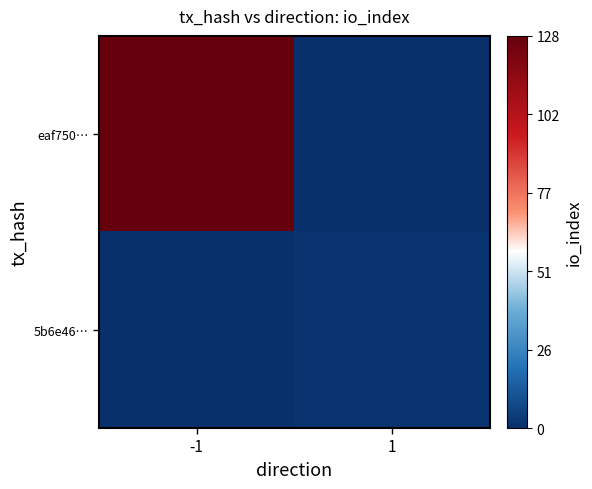

Which series changed the most between -1 and 1?

eaf750…